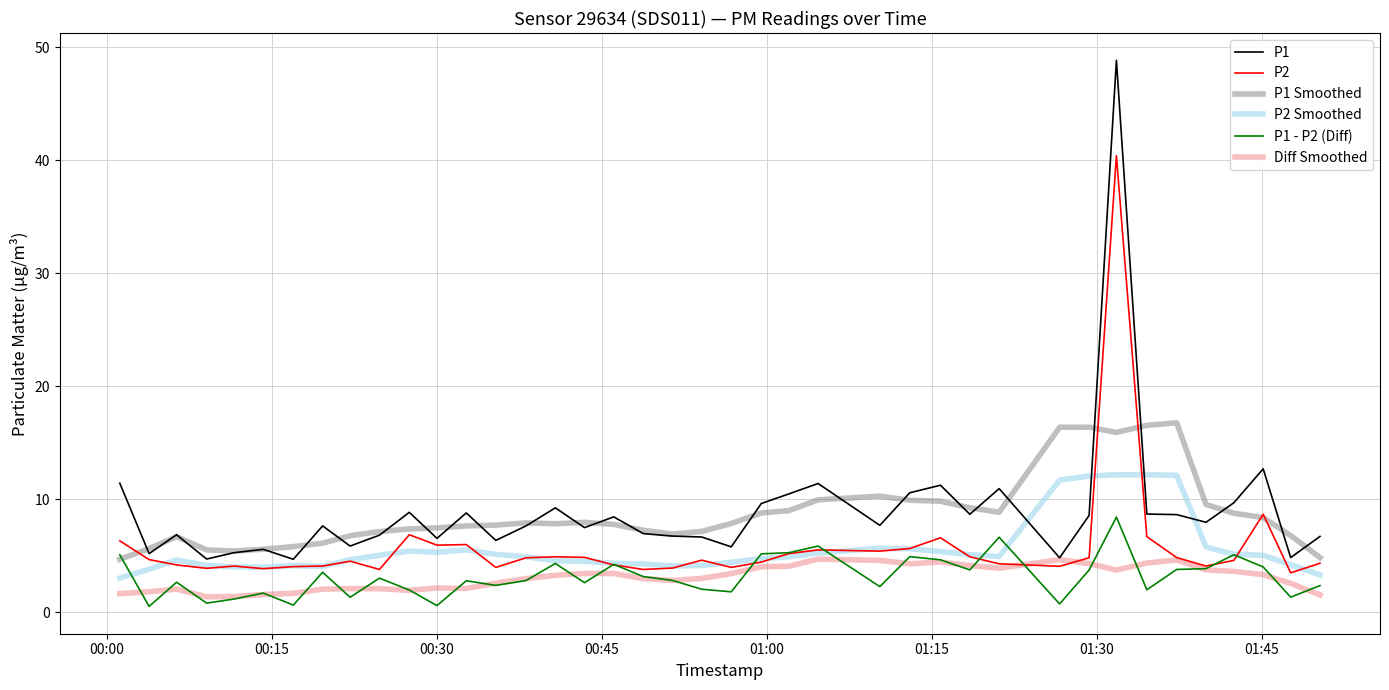

Rank the series by their maximum value, from lowest to highest.

Diff Smoothed, P1 - P2 (Diff), P2 Smoothed, P1 Smoothed, P2, P1